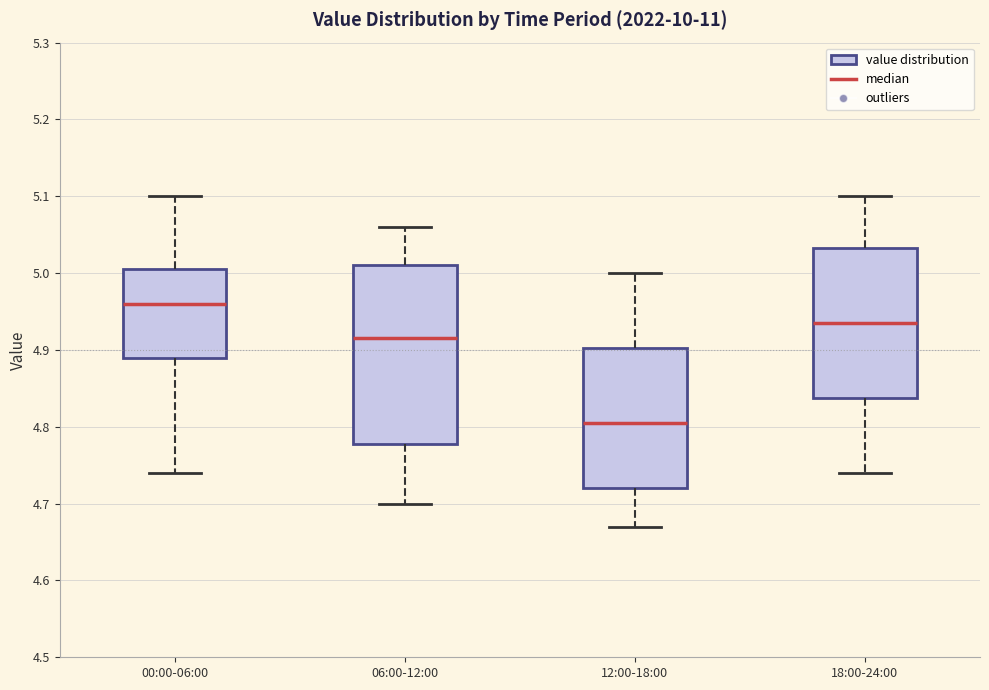

Reading left to right, read every box against the y-axis: the position of its median line, the range the box covers, and the ends of its whiskers. The values are not printed on the chart, so give them approximately, as read against the axis.

00:00-06:00: median 4.96, box 4.89 to 5.01, whiskers 4.74 to 5.10
06:00-12:00: median 4.92, box 4.78 to 5.01, whiskers 4.70 to 5.06
12:00-18:00: median 4.81, box 4.72 to 4.90, whiskers 4.67 to 5.00
18:00-24:00: median 4.94, box 4.84 to 5.03, whiskers 4.74 to 5.10